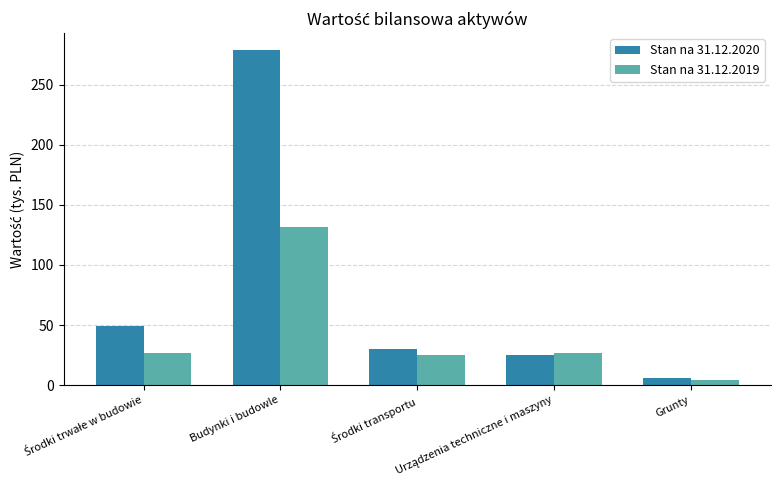

Rank the series by their average value, from highest to lowest.

Stan na 31.12.2020, Stan na 31.12.2019